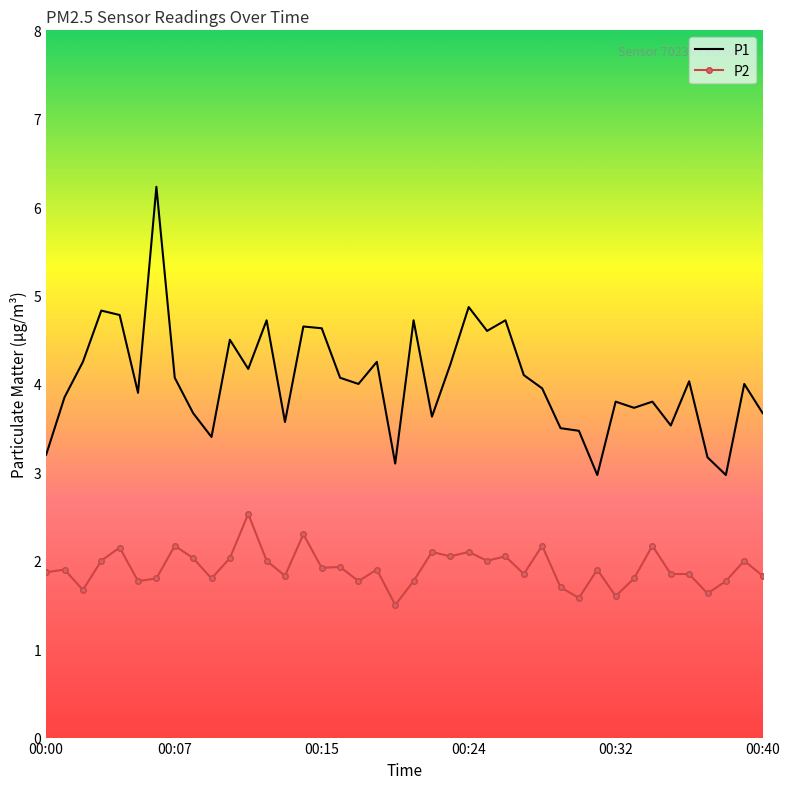

List the series in order of their overall mean, lowest first.

P2, P1